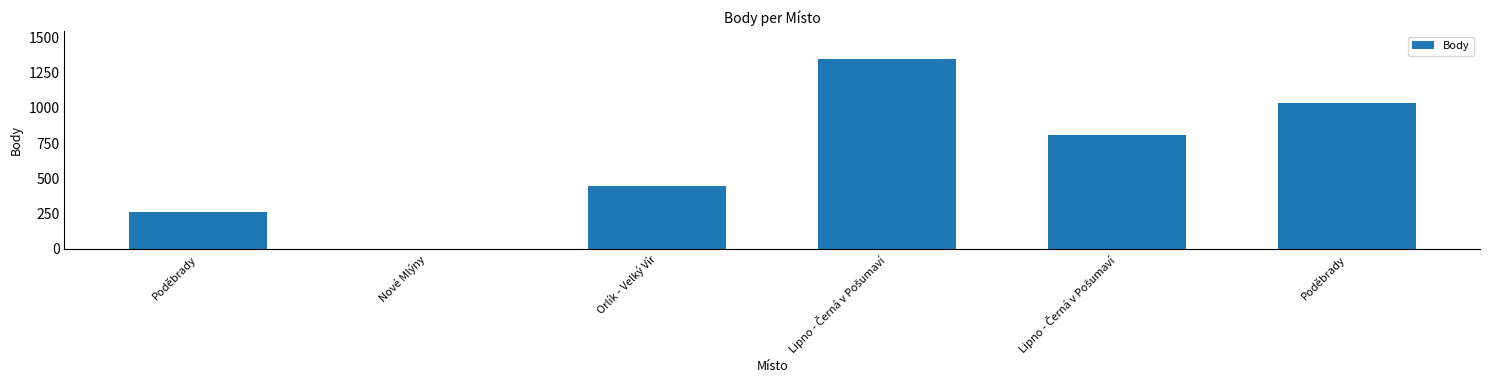

List the labels in order of value, largest first.

Lipno - Černá v Pošumaví, Poděbrady, Lipno - Černá v Pošumaví, Orlík - Velký Vír, Poděbrady, Nové Mlýny